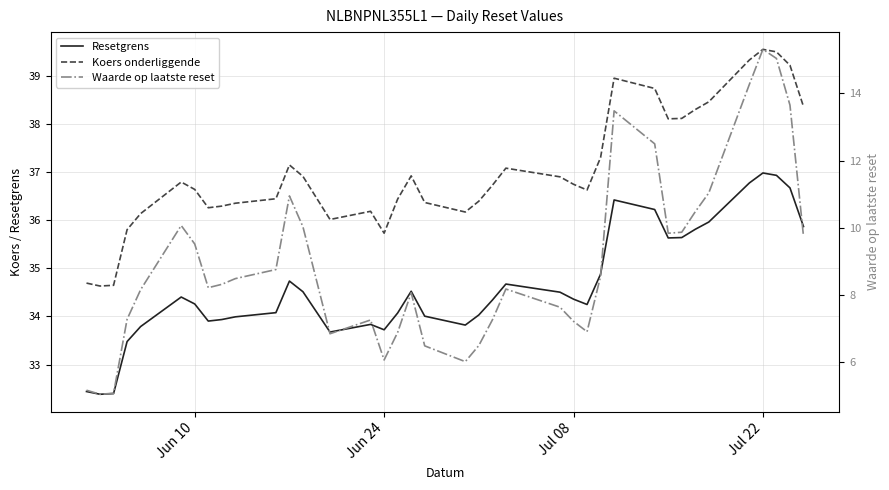

The value of Waarde op laatste reset at 37 is 6.8. True or false?

False